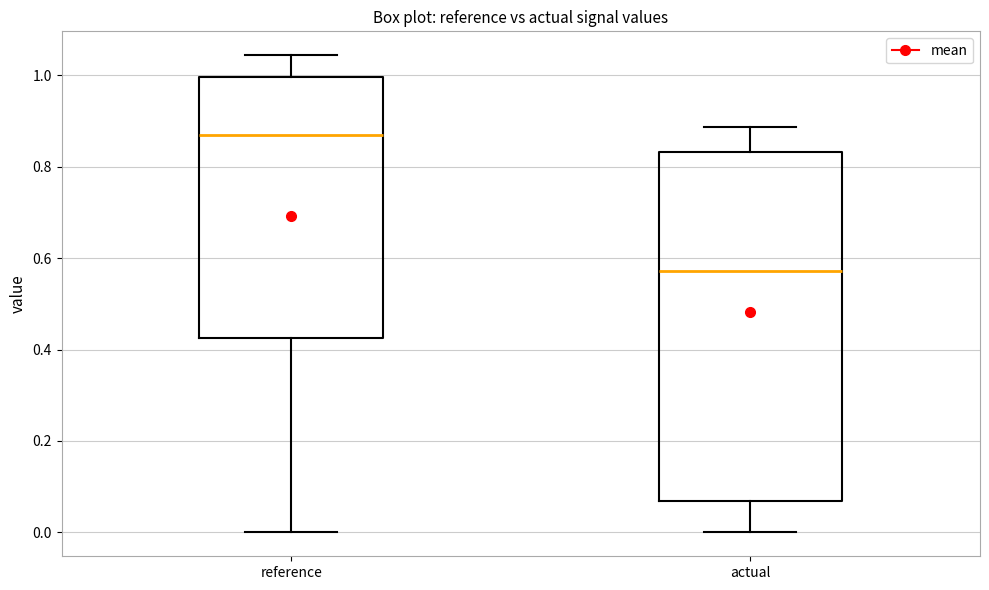

Where is the lower edge of the box for actual on the y-axis? The values are not printed on the chart, so give them approximately, as read against the axis.

0.06